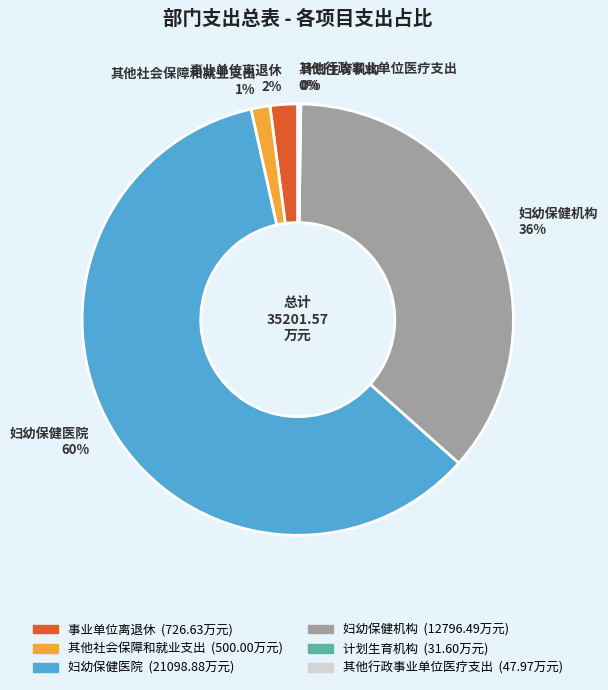

True or false: 其他社会保障和就业支出 accounts for 11% of the total.

False